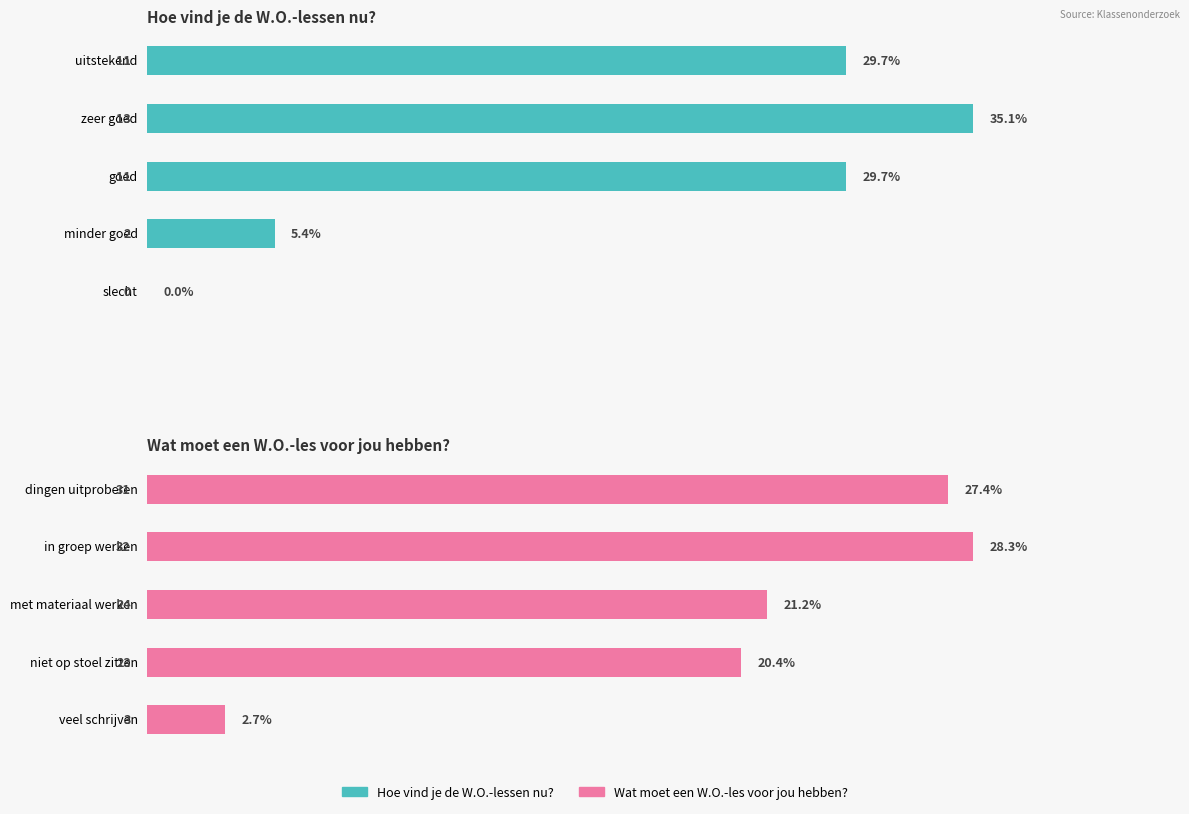

The value of Wat moet een W.O.-les voor jou hebben? at met materiaal werken is 34. True or false?

False